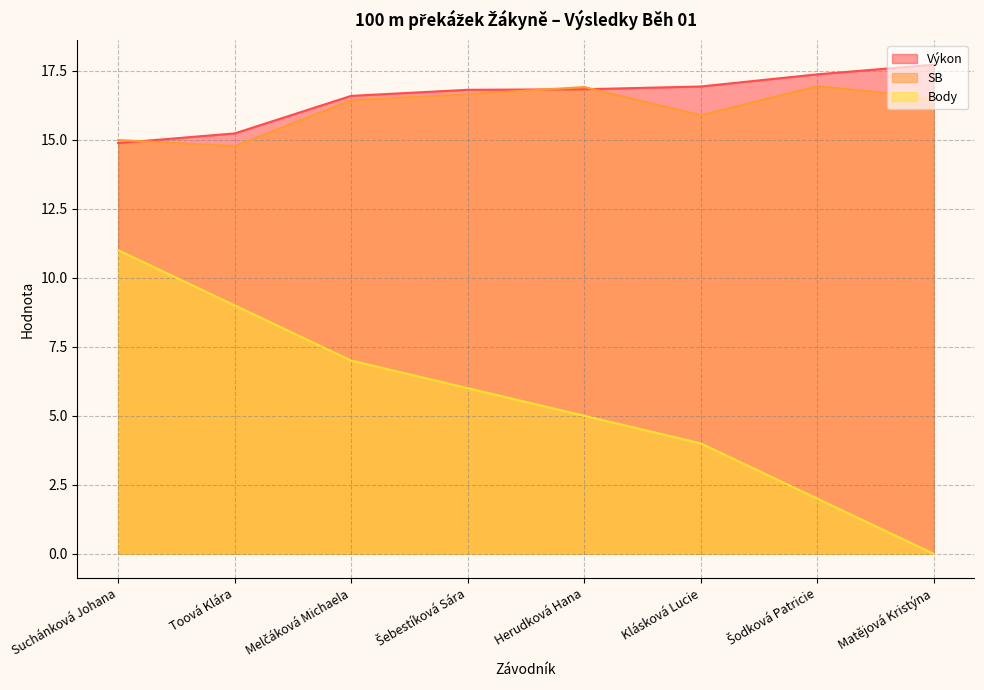

What is the spread (max minus min) of values at Herudková Hana?

11.9